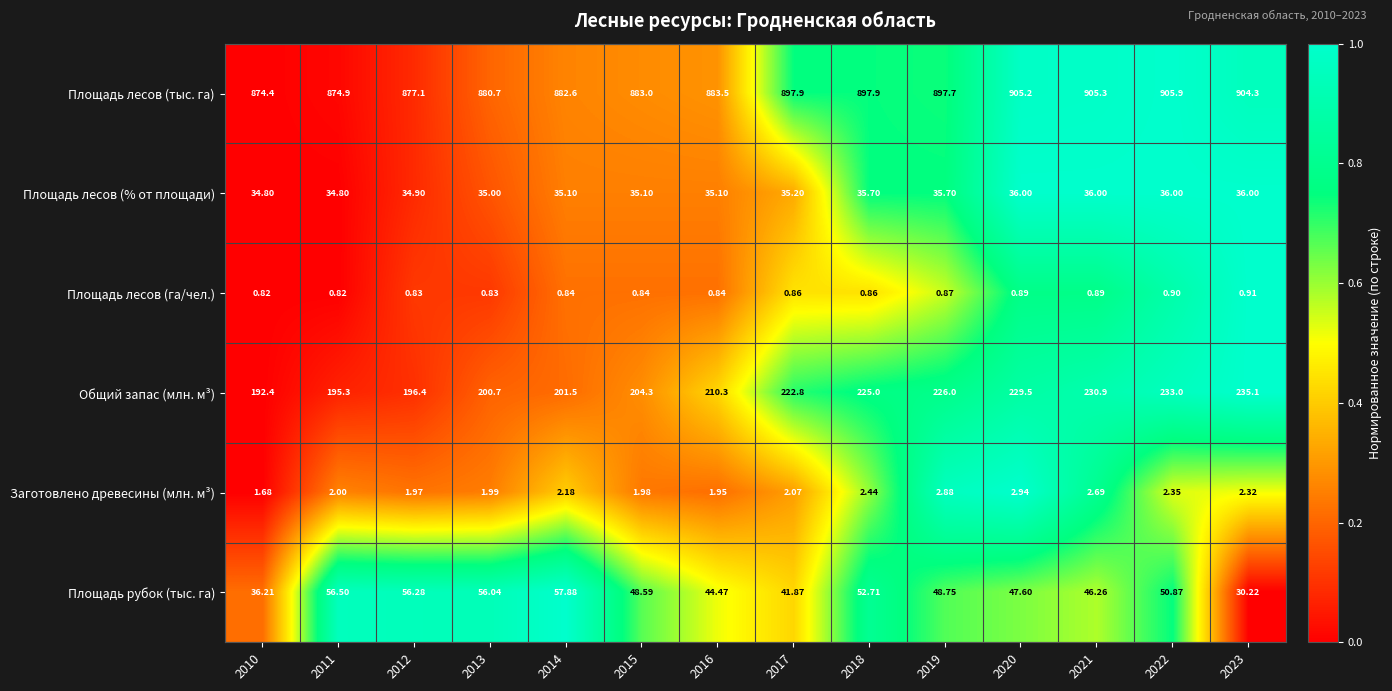

Rank the series at 2019 from highest to lowest value.

Площадь лесов (тыс. га), Общий запас (млн. м³), Площадь рубок (тыс. га), Площадь лесов (% от площади), Заготовлено древесины (млн. м³), Площадь лесов (га/чел.)